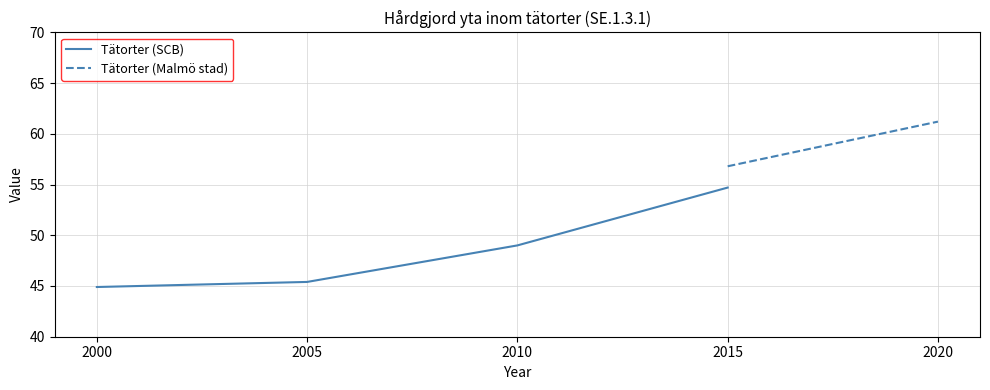

Between 2015 and 2005, which is larger?

2015